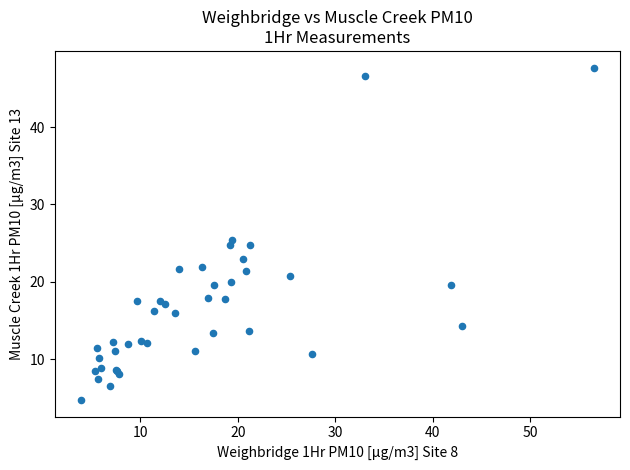

What Y value in the scatter plot is closest to 26?

25.4